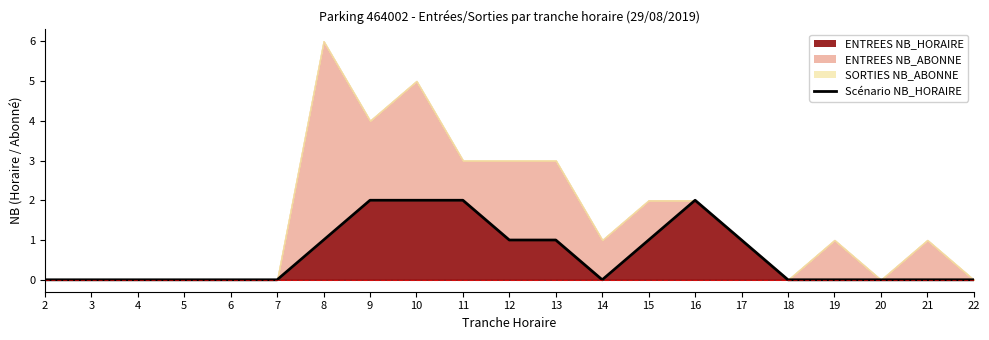

Which has a higher value, 20 or 18?

20